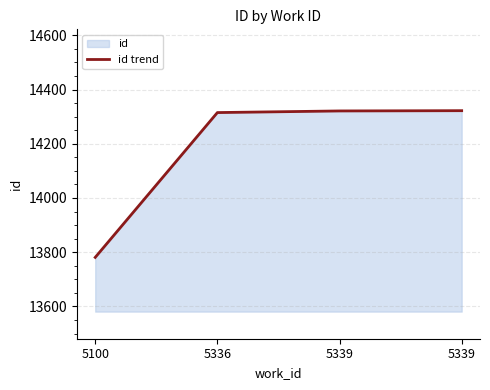

What is the sum of the values at 5336 and 5339?

28637